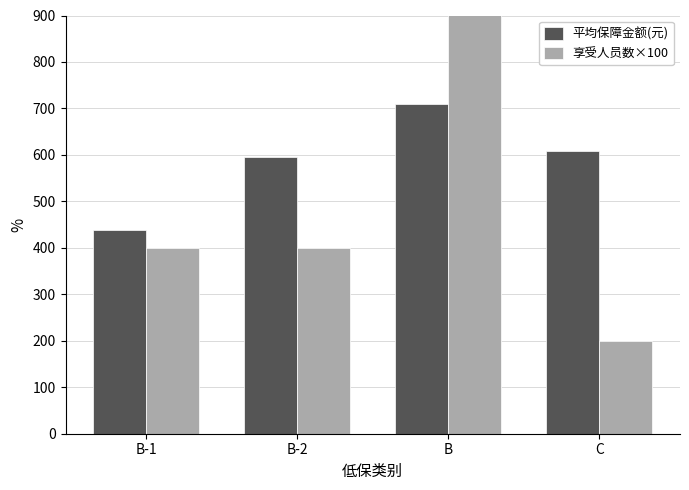

What is the spread (max minus min) of values at B?

1790.3